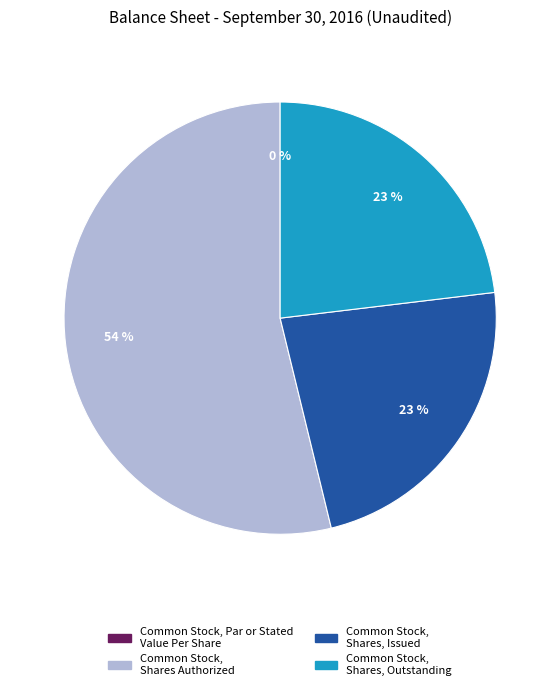

Is there a majority slice in this chart?

Yes